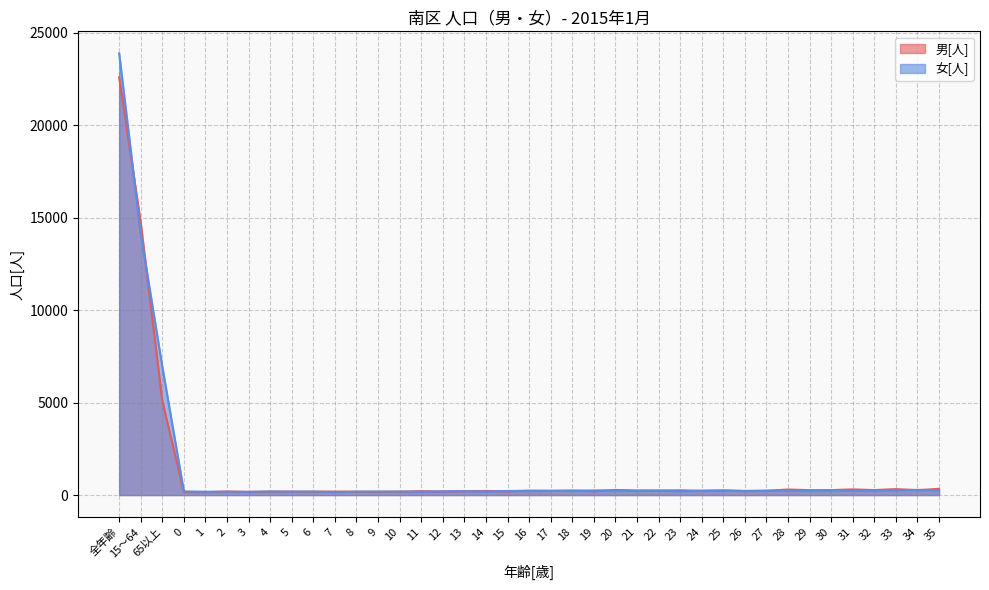

What is the difference between the maximum and second lowest values in the 男[人] series?

22430